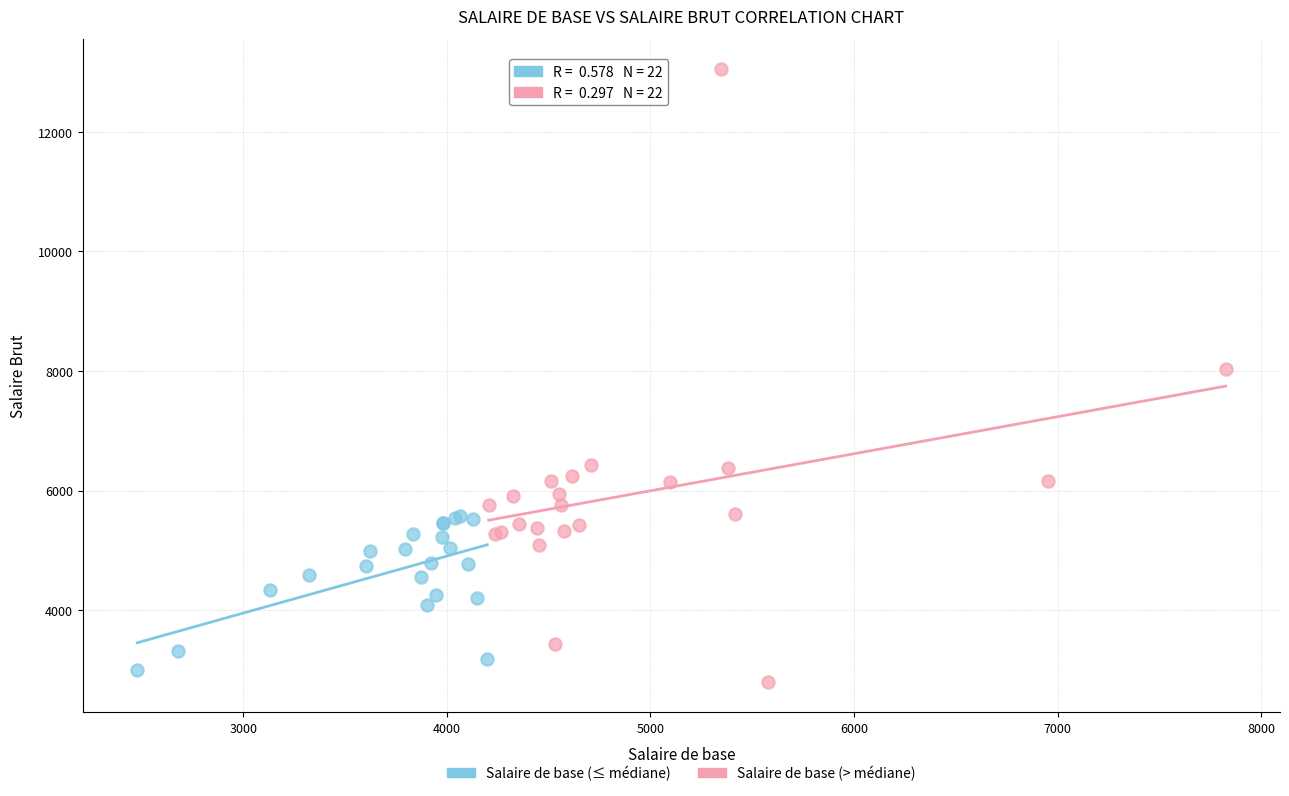

Which series contains the highest Y value?

Salaire de base (> médiane)